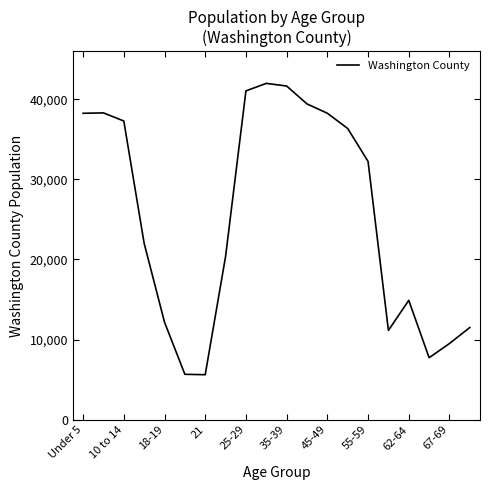

What is the maximum value shown in the chart?

41982